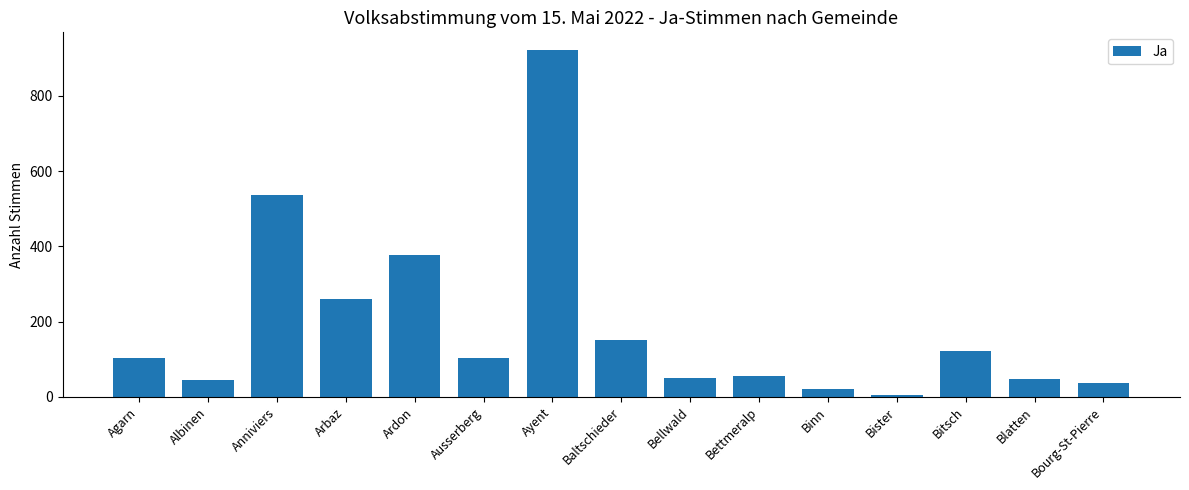

What is the difference between the second highest and second lowest values?

514